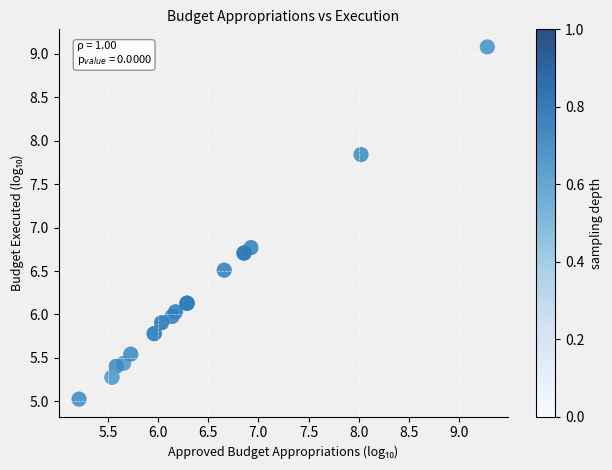

What Y value in the scatter plot is closest to 7?

6.8